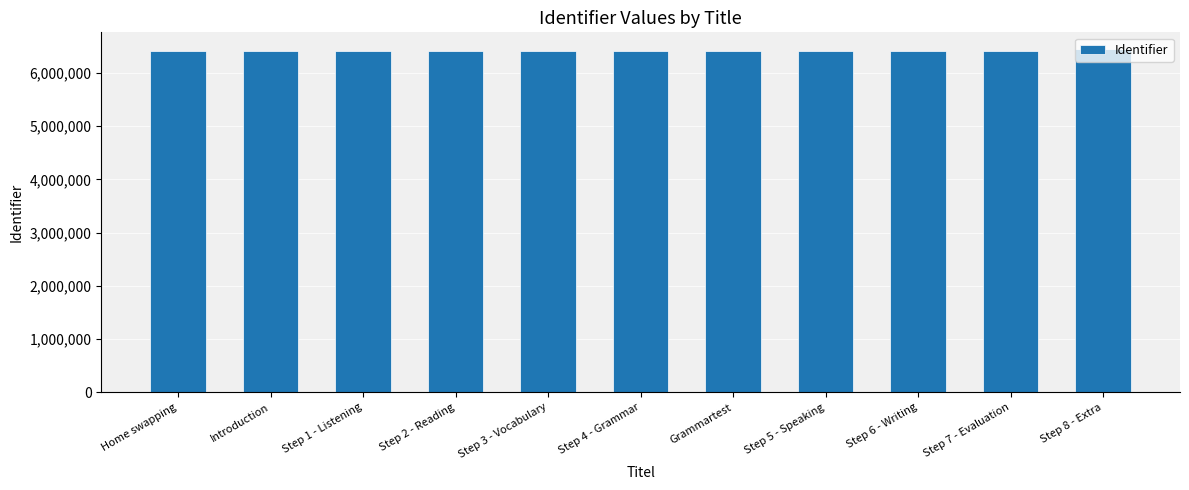

What value does the data have at Home swapping, to the nearest 10?

6409240